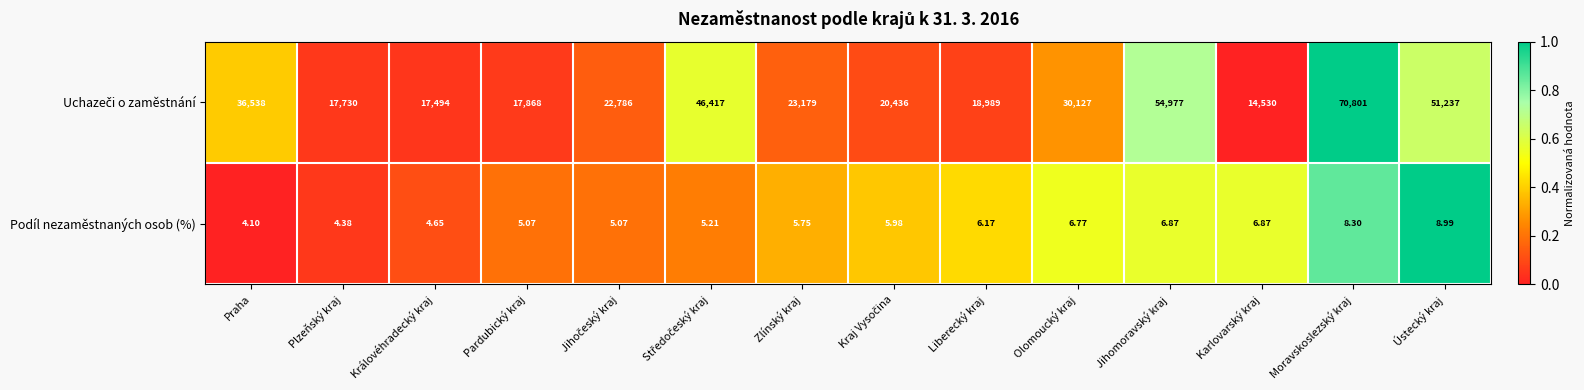

At which category is the sum across all series the highest?

Moravskoslezský kraj